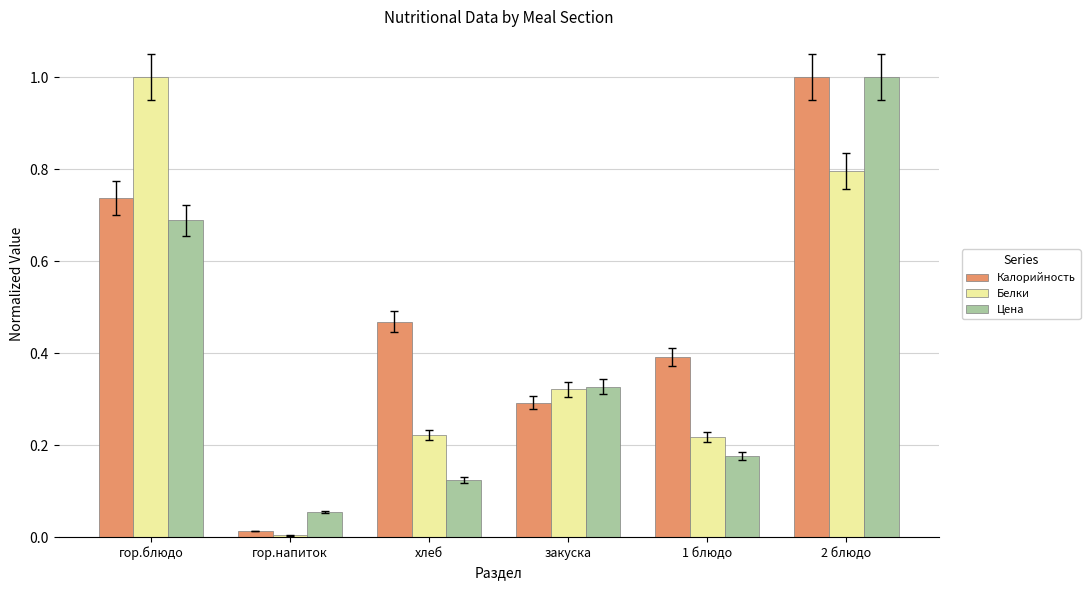

Which series changed the most between гор.блюдо and хлеб?

Белки